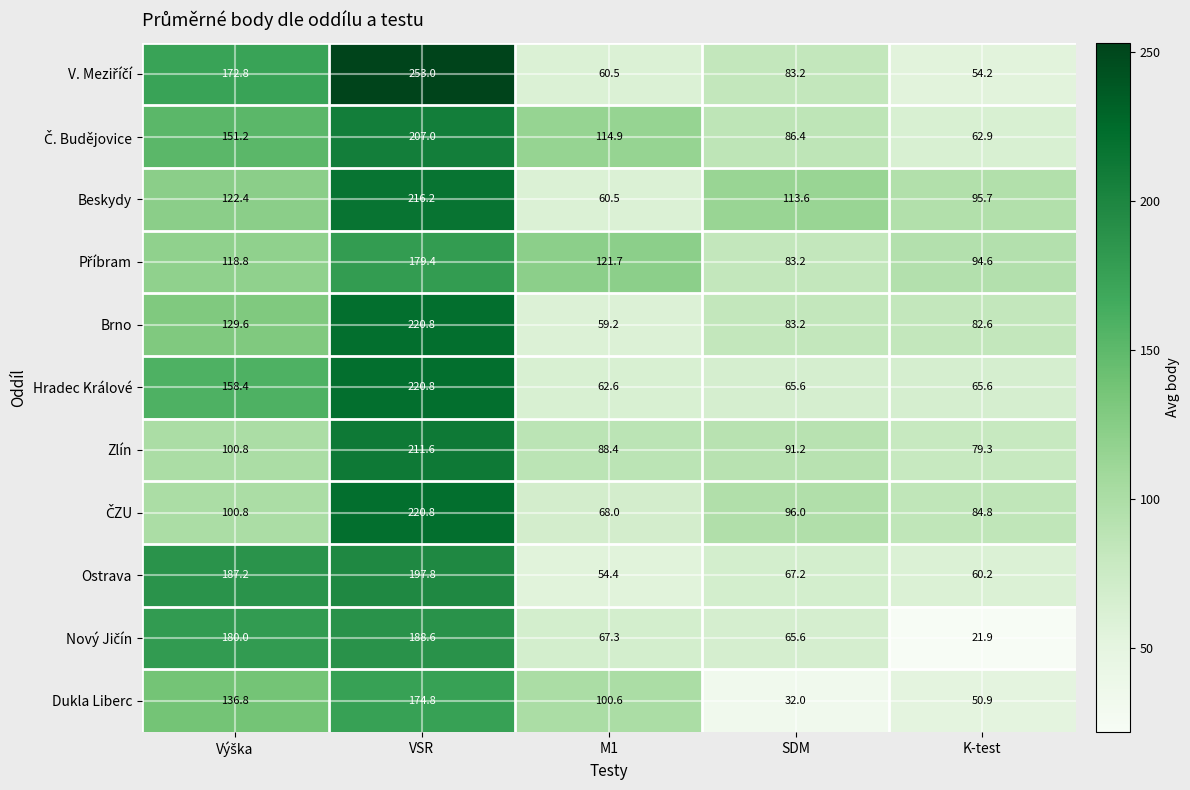

At which category is the sum across all series the highest?

VSR